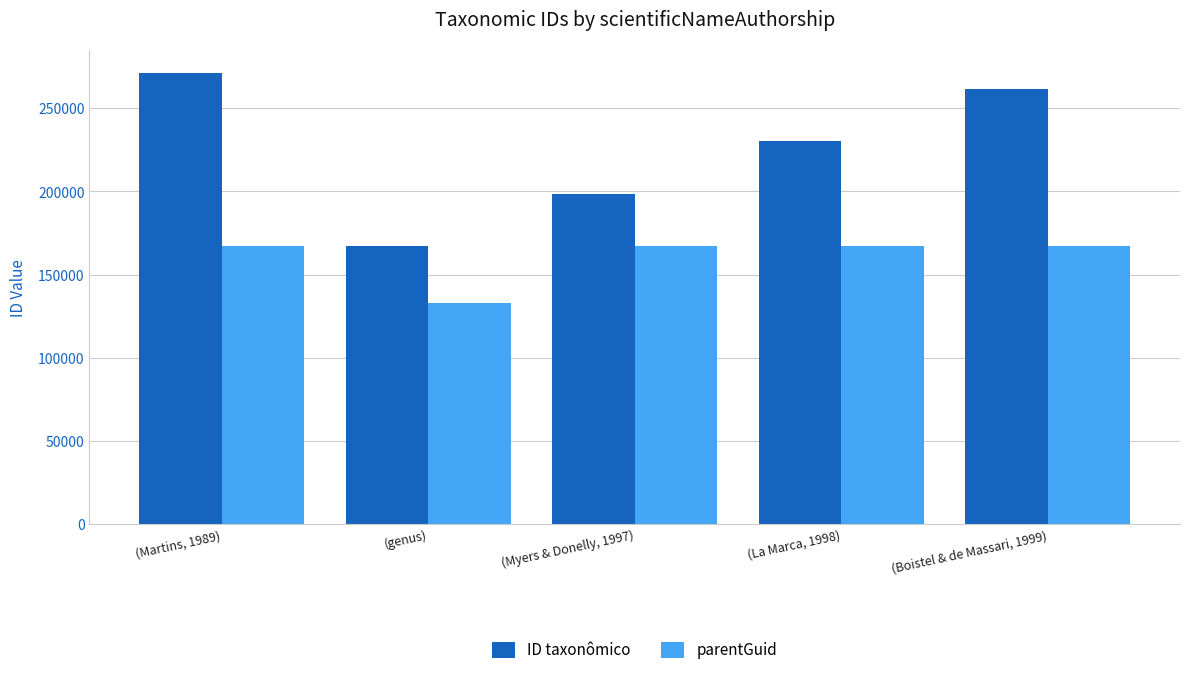

What is the maximum value for ID taxonômico?

271251